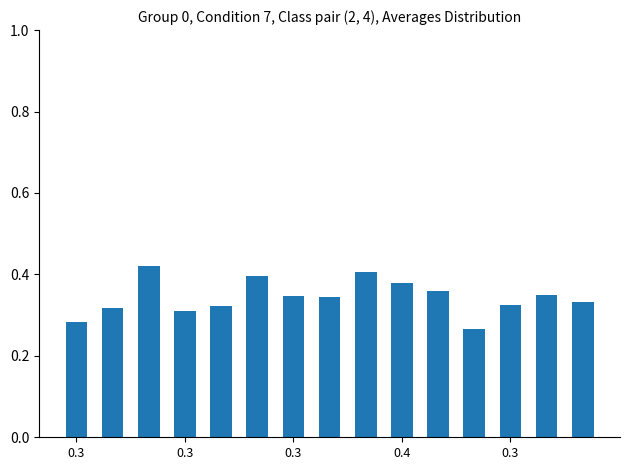

How many values are between 0 and 1?

15